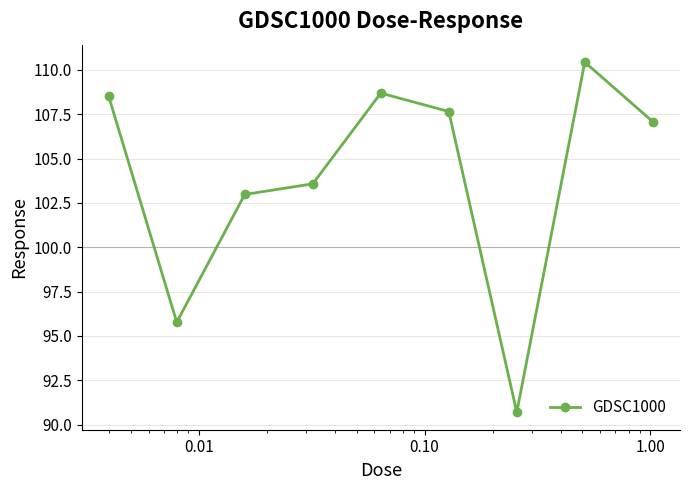

How many points are higher than both their immediate neighbors (excluding endpoints)?

2